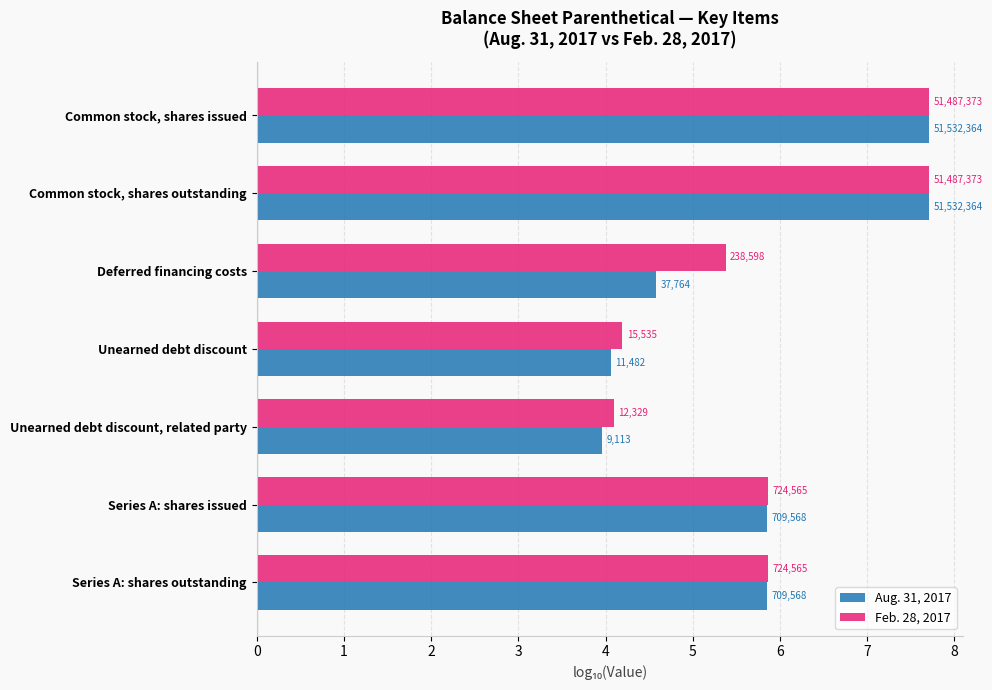

What are all the series names shown in the legend?

Aug. 31, 2017, Feb. 28, 2017